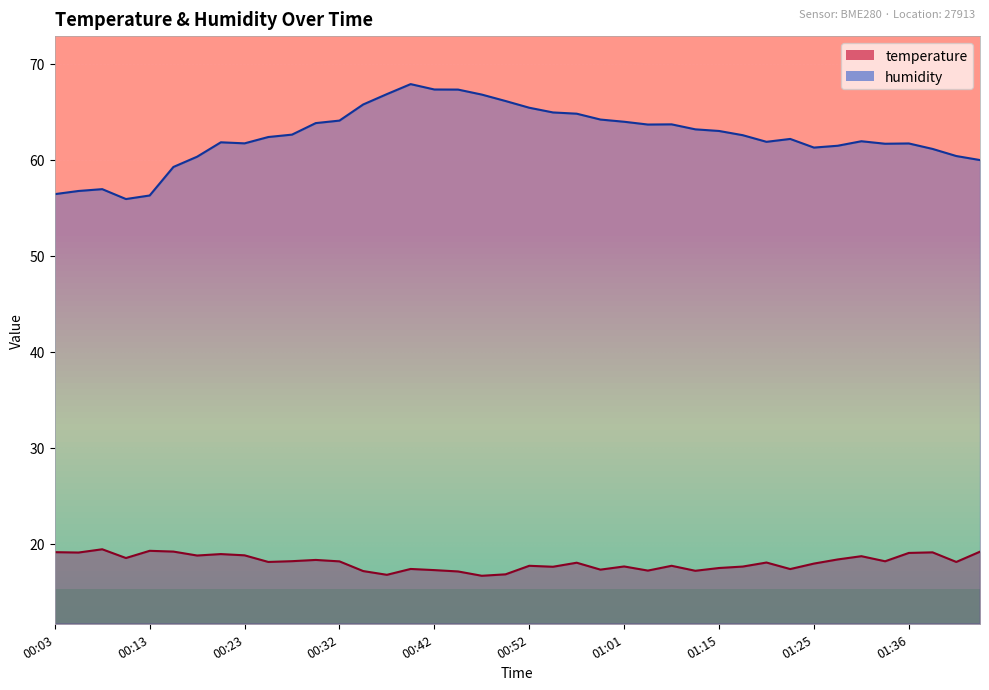

What is the label of the 15th point from the left?

00:37